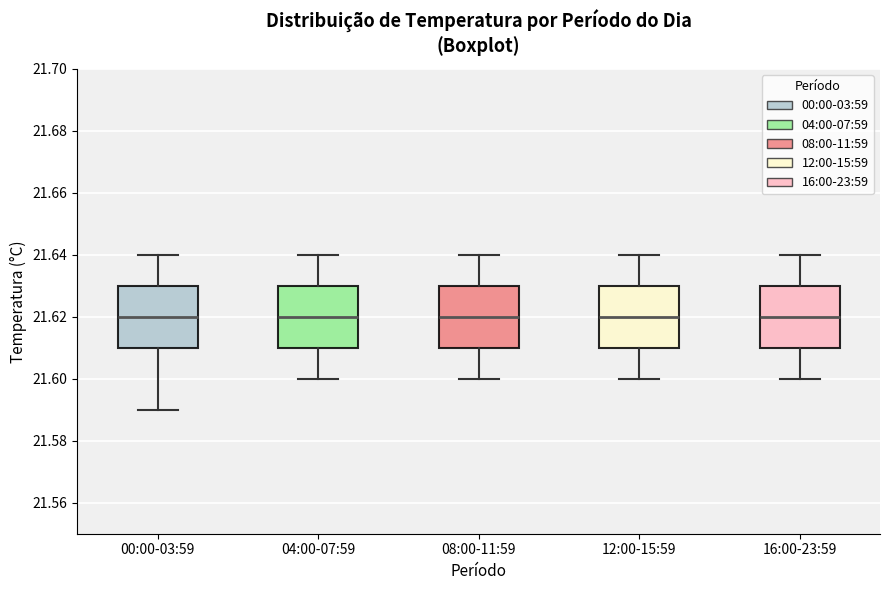

Reading left to right, transcribe this box plot: for each box, give where its median line is, the range the box spans, and where its two whiskers end, as read against the y-axis. The values are not printed on the chart, so give them approximately, as read against the axis.

00:00-03:59: median 21.62, box 21.61 to 21.63, whiskers 21.59 to 21.64
04:00-07:59: median 21.62, box 21.61 to 21.63, whiskers 21.60 to 21.64
08:00-11:59: median 21.62, box 21.61 to 21.63, whiskers 21.60 to 21.64
12:00-15:59: median 21.62, box 21.61 to 21.63, whiskers 21.60 to 21.64
16:00-23:59: median 21.62, box 21.61 to 21.63, whiskers 21.60 to 21.64